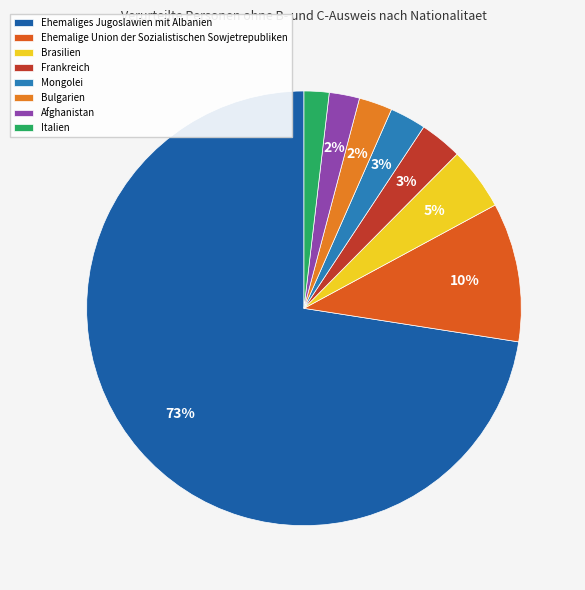

True or false: Italien accounts for 1% of the total.

False